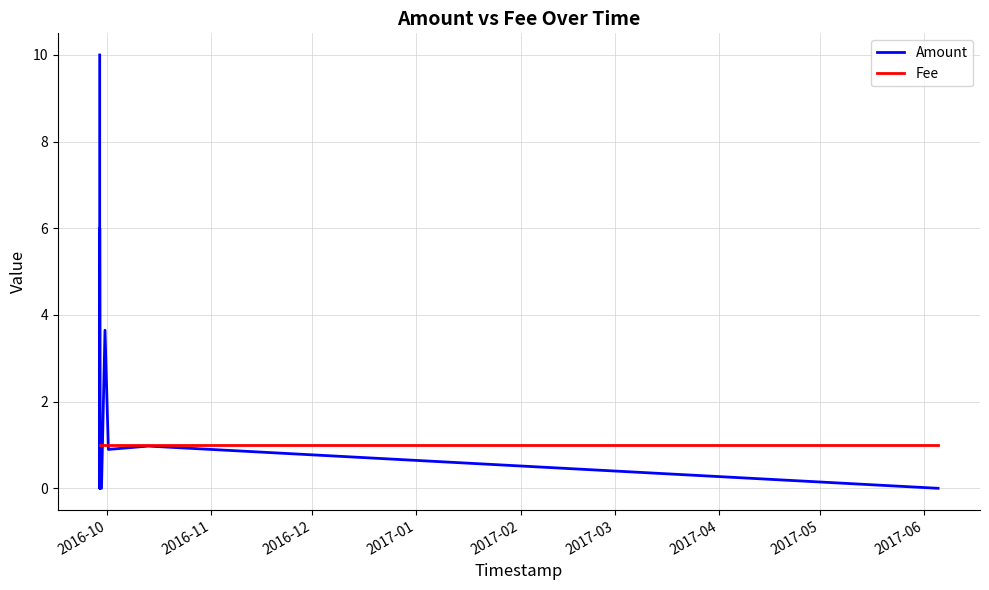

How many data points in Amount are above 0?

7